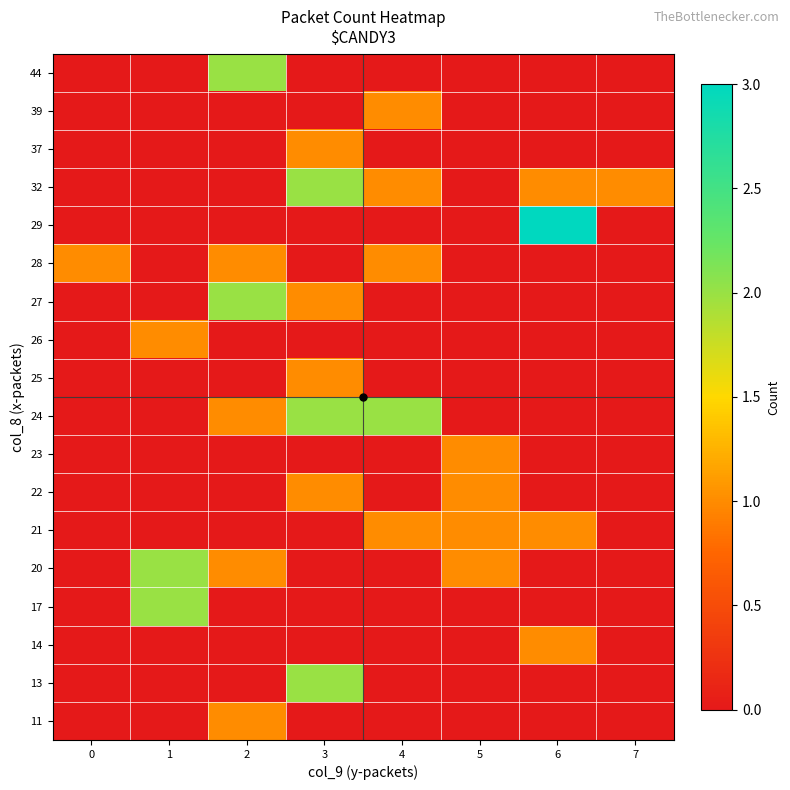

What is the maximum value shown in the chart?

3